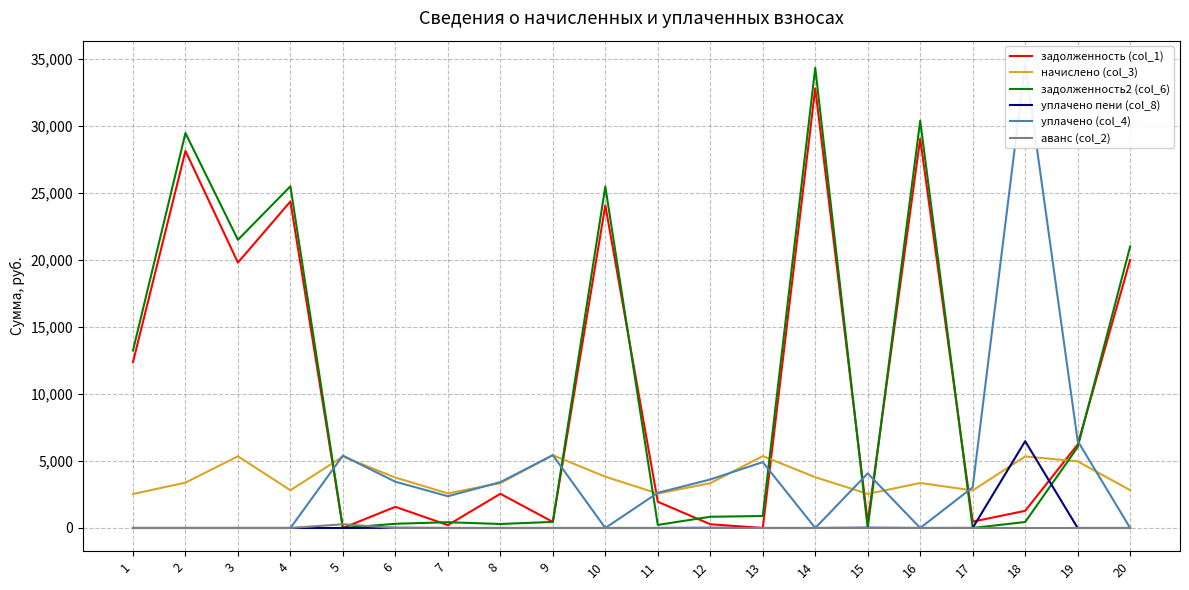

Reading right to left, list all the values displayed in this chart.

задолженность (col_1): 20000.0	6223.8	1279.0	471.6	29039.2	429.0	32805.7	0.0	278.9	1958.3	24074.1	452.8	2552.3	215.3	1577.2	0.0	24361.8	19798.8	28131.1	12371.5
начислено (col_3): 2822.0	4970.2	5335.2	2801.0	3355.6	2541.2	3790.8	5363.3	3341.5	2569.3	3826.0	5433.5	3348.6	2583.4	3762.7	5328.2	2815.1	5349.2	3383.6	2534.3
задолженность2 (col_6): 21000.0	6027.7	445.1	0.2	30385.7	0.0	34326.9	893.4	836.1	228.7	25471.5	452.8	298.0	430.5	313.6	0.0	25491.5	21500.4	29465.2	13238.6
уплачено пени (col_8): 0.0	0.0	6477.5	4.0	0.0	19.4	0.0	0.0	14.9	0.0	0.0	0.0	0.0	0.0	15.2	0.0	0.0	0.0	0.0	0.0
уплачено (col_4): 0.0	6500.0	34627.5	3035.4	0.0	4076.3	0.0	4913.0	3620.0	2624.9	0.0	5433.5	3421.1	2368.1	3450.0	5400.0	0.0	0.0	0.0	0.0
аванс (col_2): 0.0	0.0	0.0	0.0	0.0	0.0	0.0	0.5	0.0	0.0	0.0	0.0	0.0	0.0	0.0	278.4	0.0	0.0	0.0	0.0